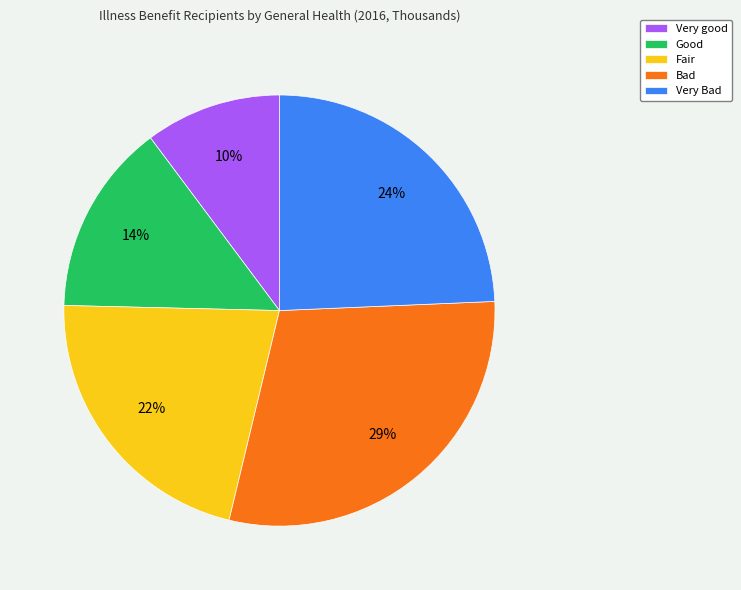

To the nearest percent, what portion does Good represent?

14%